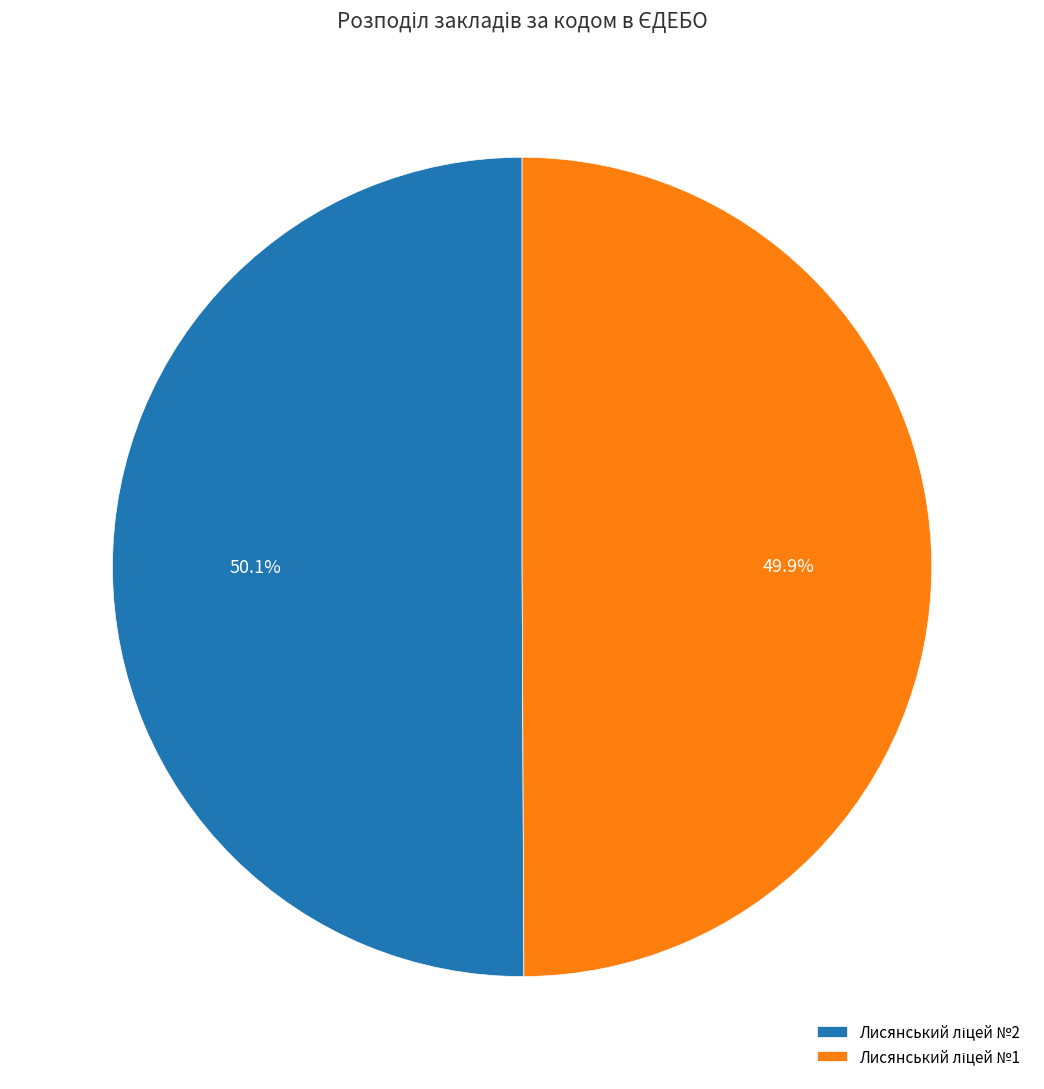

Does any single category account for the majority?

Yes